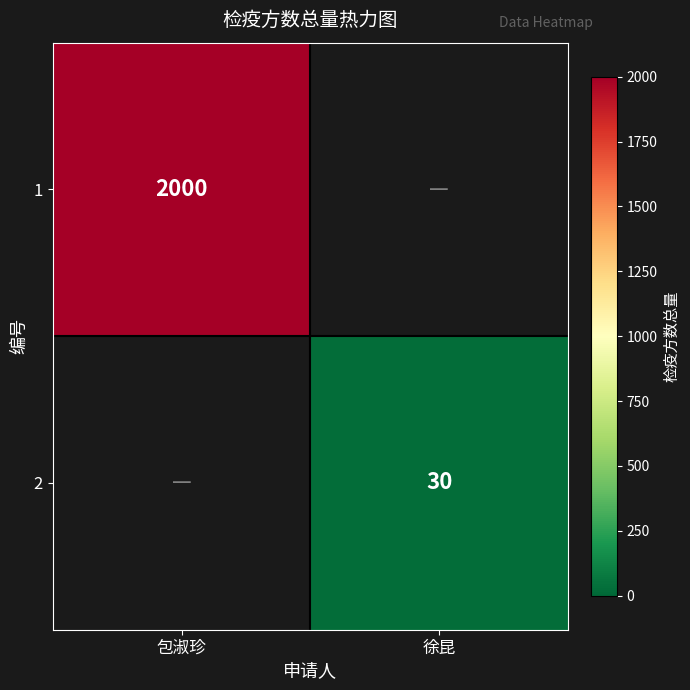

Is the value of 2 at 徐昆 greater than the value of 1 at 包淑珍?

No